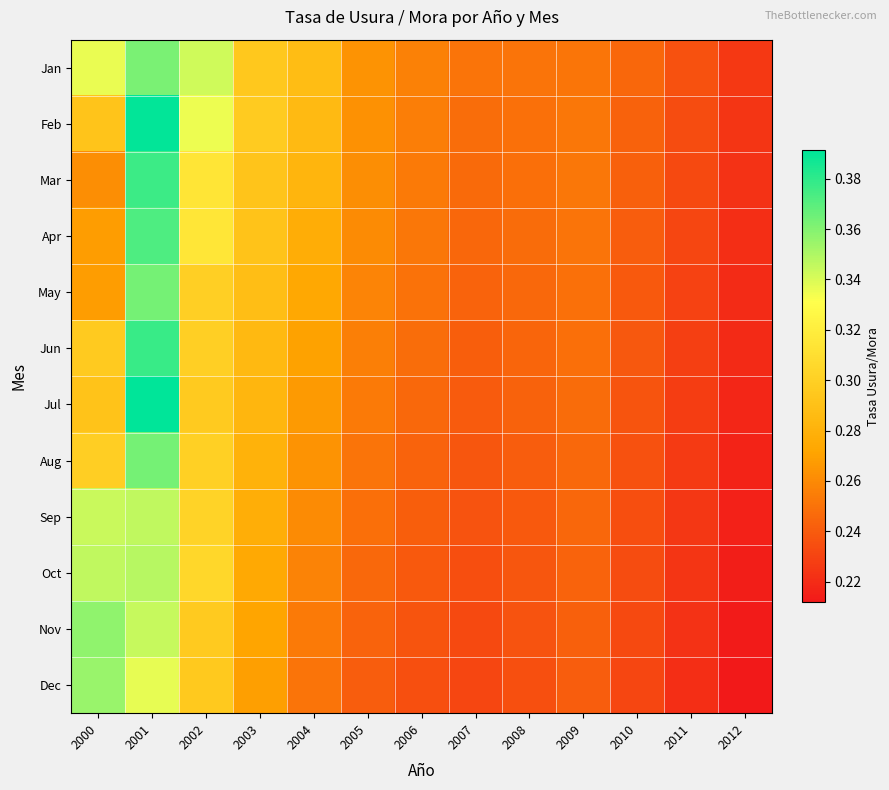

List the series in order of their peak value, highest first.

Jul, Feb, Jun, Mar, Apr, Aug, May, Jan, Nov, Dec, Oct, Sep